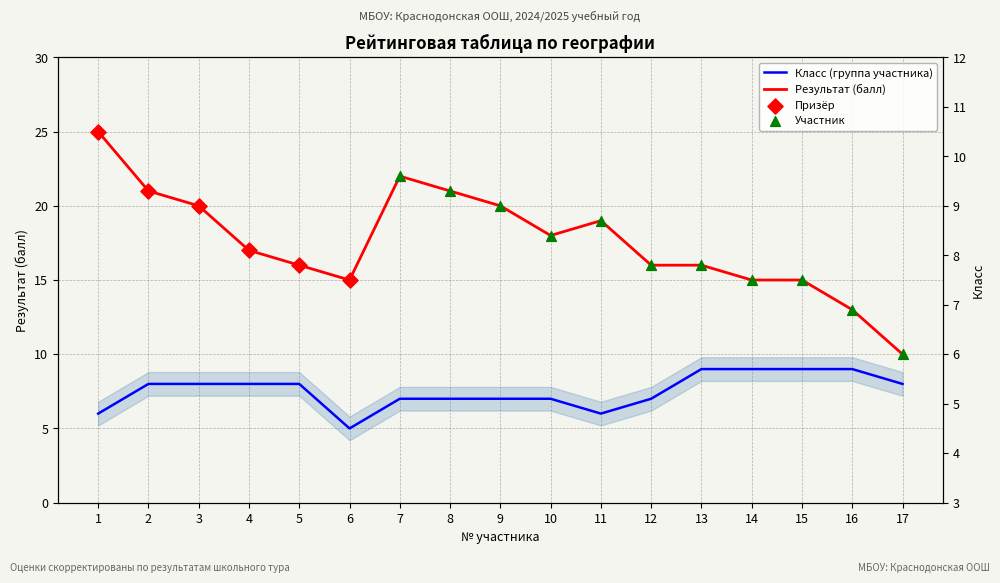

Which series reaches the maximum Y coordinate?

Результат (балл)